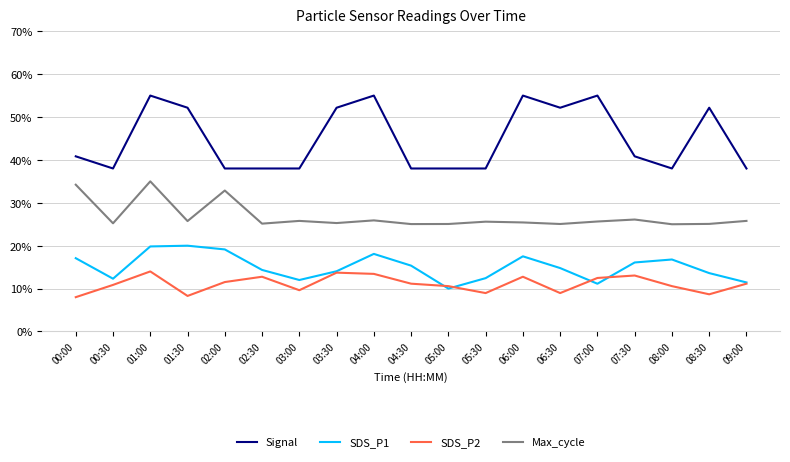

Between 05:30 and 07:00, which series saw the biggest shift?

Signal